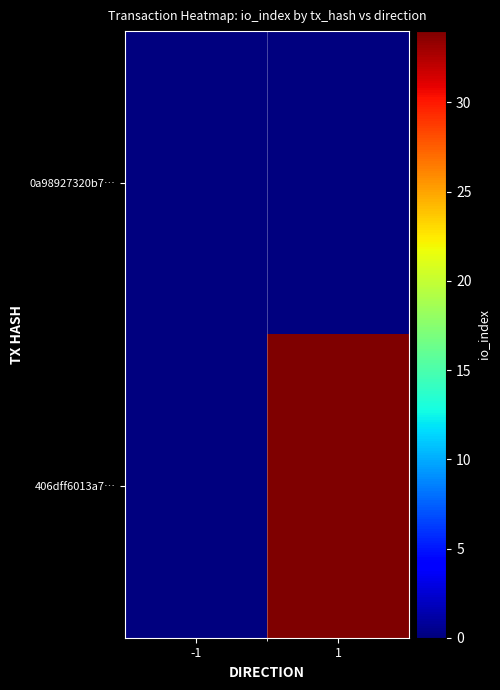

What is the maximum value shown in the chart?

34